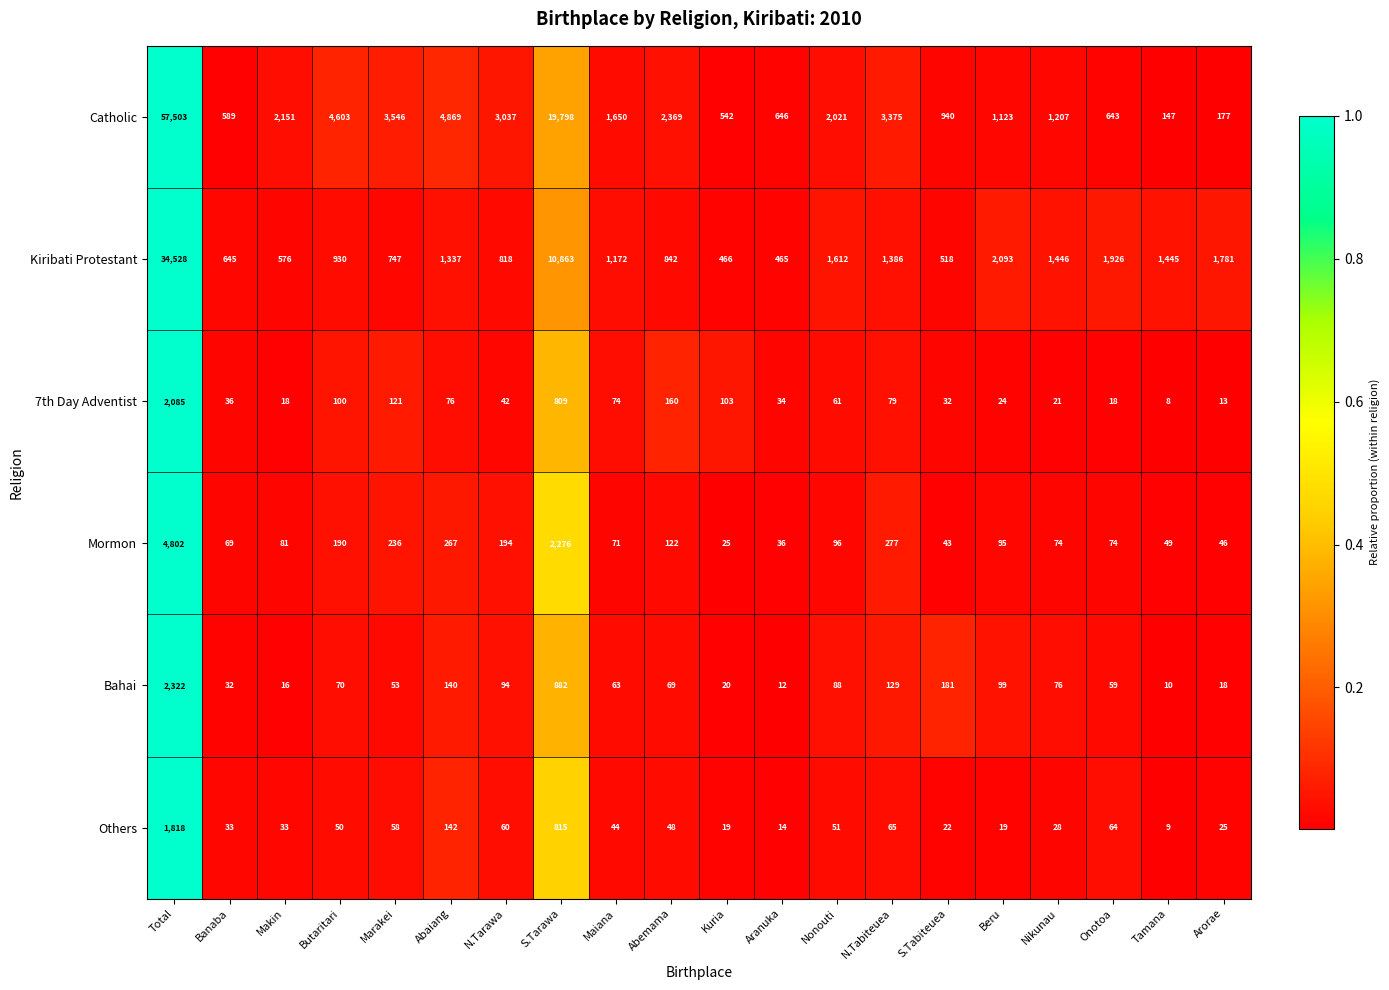

At Maiana, list the series in order from smallest to largest.

Others, Bahai, Mormon, 7th Day Adventist, Kiribati Protestant, Catholic